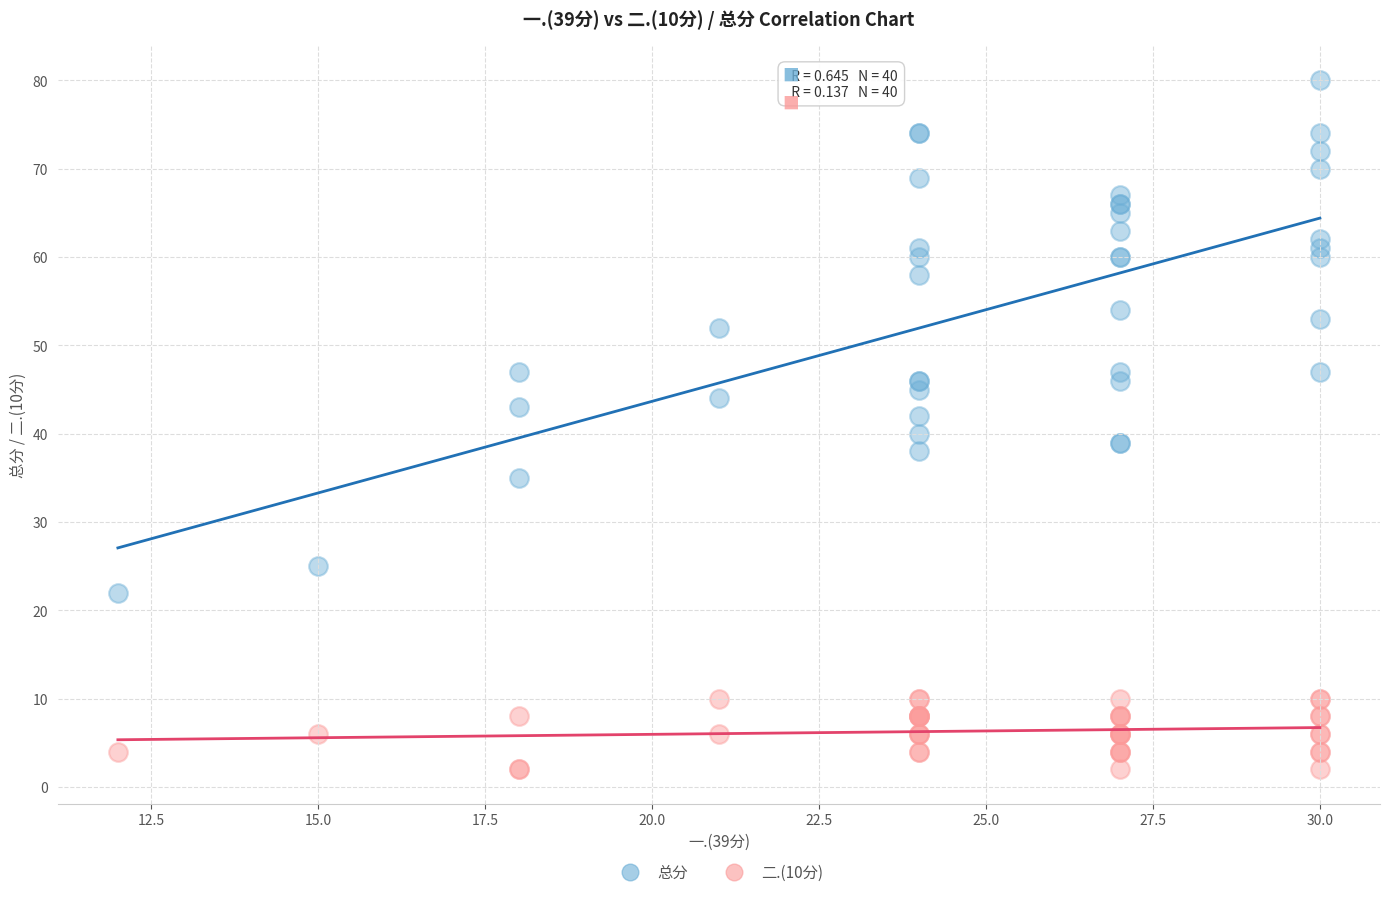

Which series contains the lowest Y value?

二.(10分)